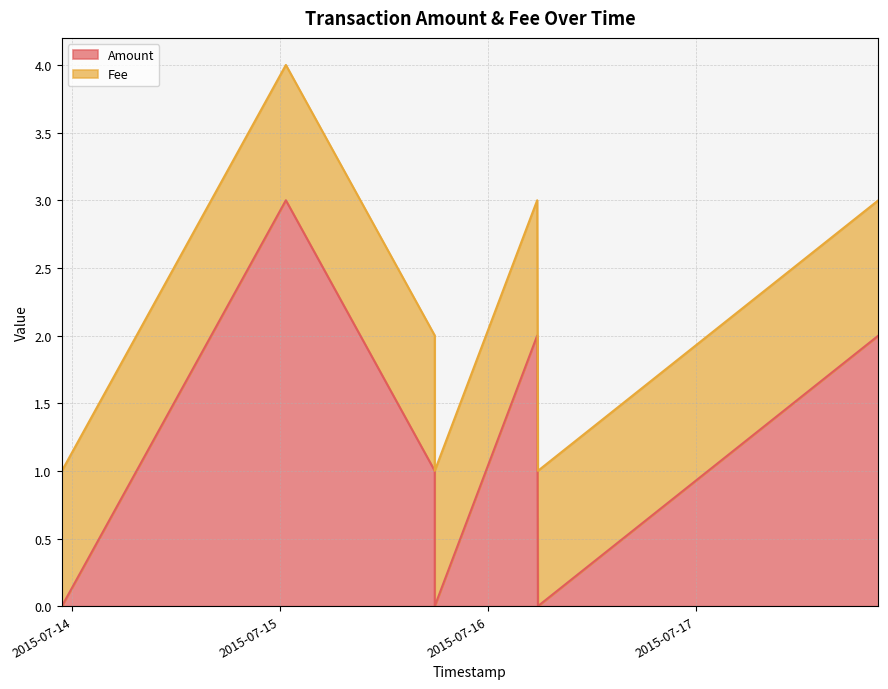

True or false: there are more than 2 points higher than both neighbors.

False